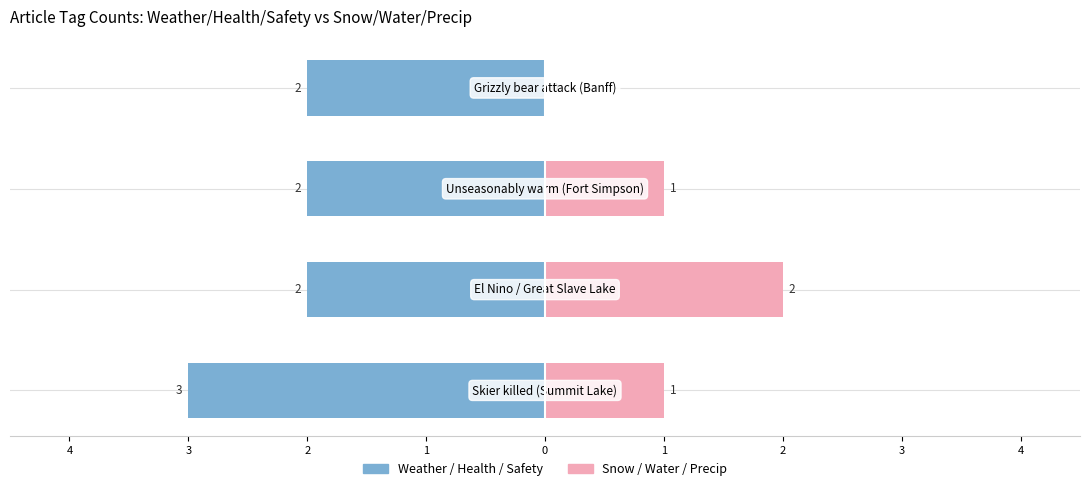

Reading left to right, extract all data points from this chart.

Weather/Health/Safety tags: 4=-3	3=-2	2=-2	1=-2
Snow/Water/Precip tags: 4=1	3=2	2=1	1=0